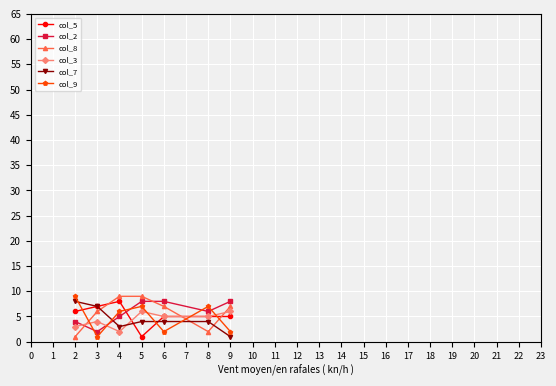

Is it true that col_2 equals 8 at 6?

True